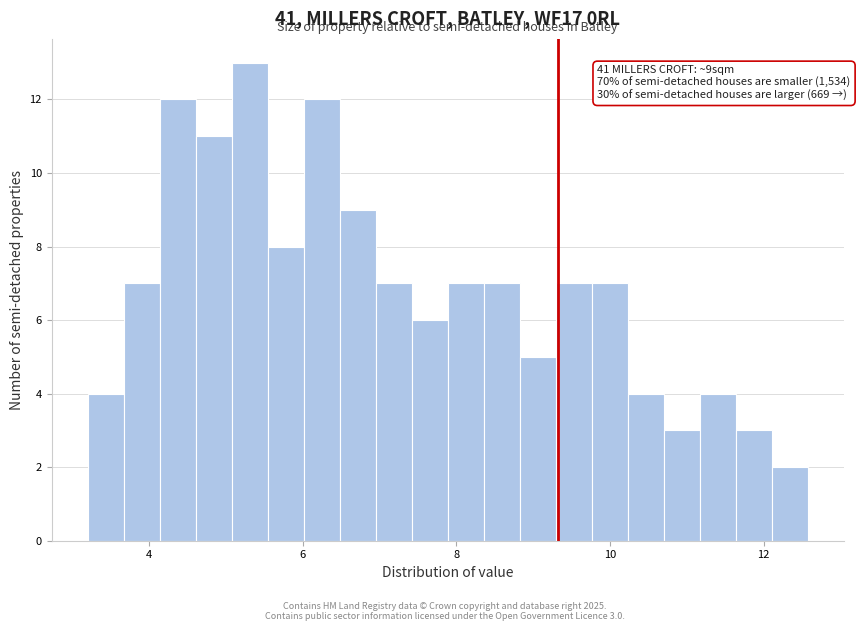

Around what value on the x-axis is the tallest bar? Give the approximate position of its centre, as read against the axis.

5.4